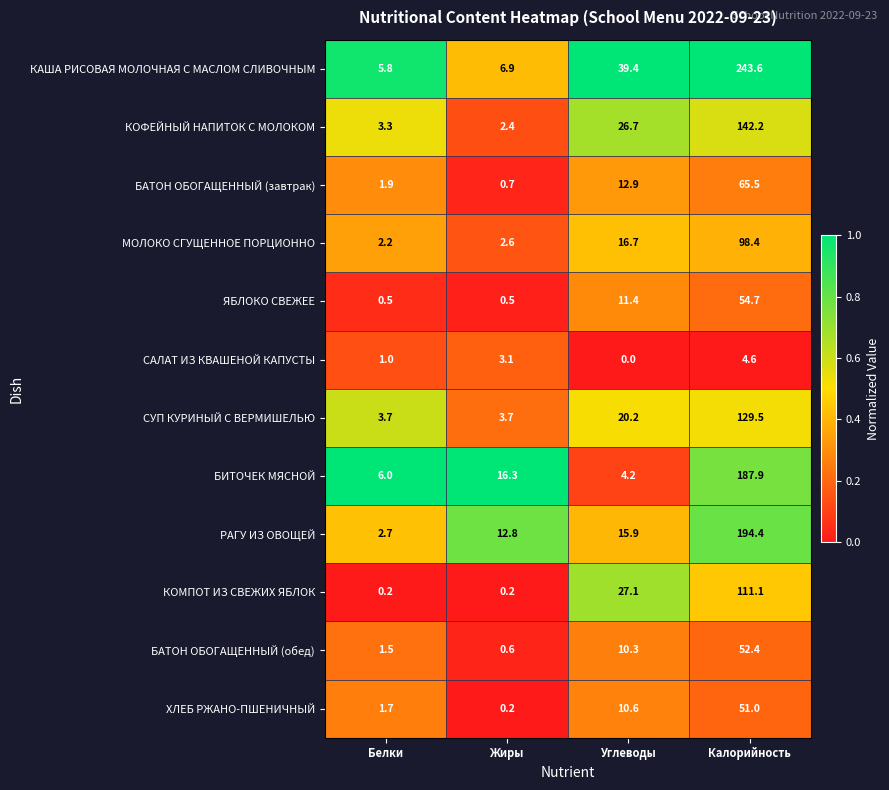

What is the sum of all ХЛЕБ РЖАНО-ПШЕНИЧНЫЙ values?

63.5